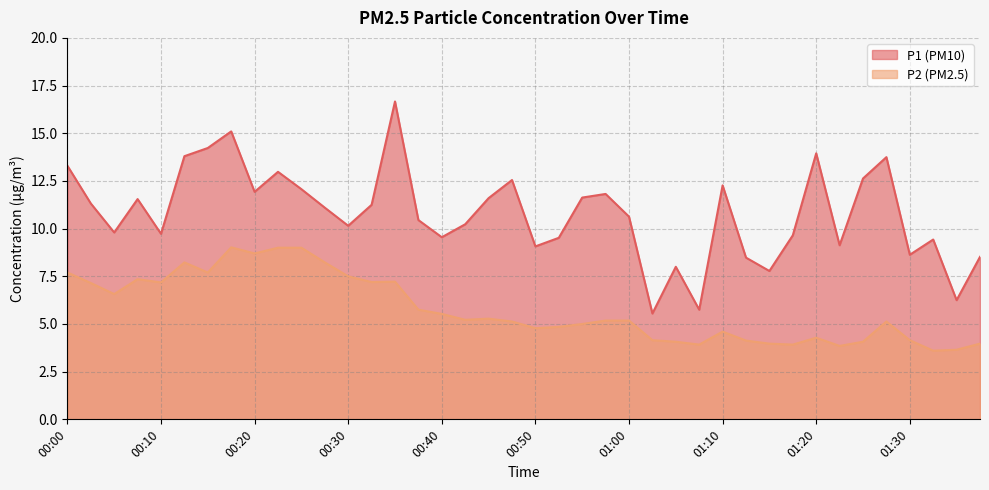

What is the smallest value displayed?

3.6